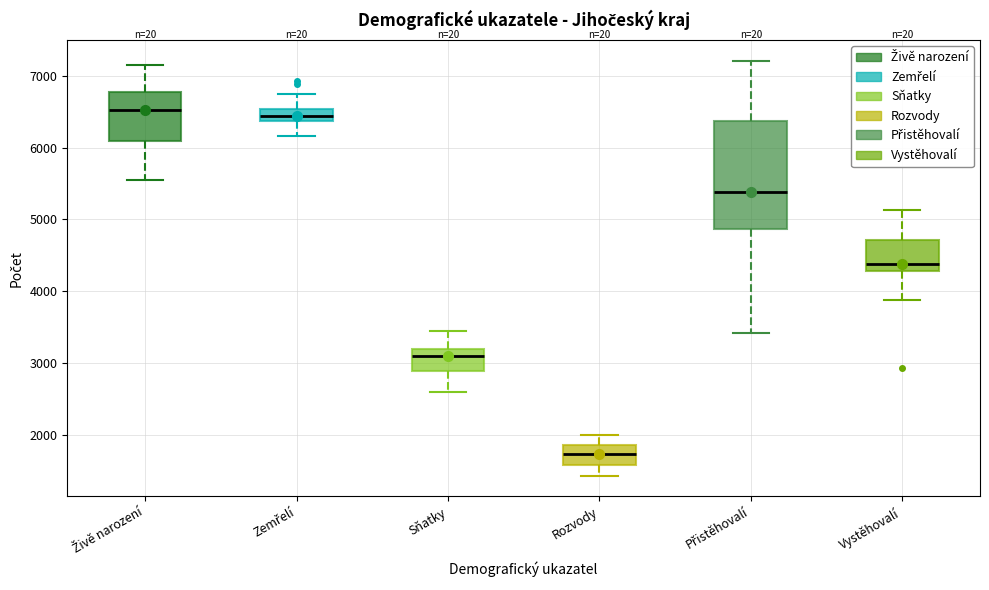

Reading left to right, read every box against the y-axis: the position of its median line, the range the box covers, and the ends of its whiskers. The values are not printed on the chart, so give them approximately, as read against the axis.

Živě narození: median 6500, box 6100 to 6800, whiskers 5600 to 7200
Zemřelí: median 6400 (inside the box), box 6400 to 6500, whiskers 6200 to 6800
Sňatky: median 3100, box 2900 to 3200, whiskers 2600 to 3400
Rozvody: median 1700, box 1600 to 1900, whiskers 1400 to 2000
Přistěhovalí: median 5400, box 4900 to 6400, whiskers 3400 to 7200
Vystěhovalí: median 4400, box 4300 to 4700, whiskers 3900 to 5100